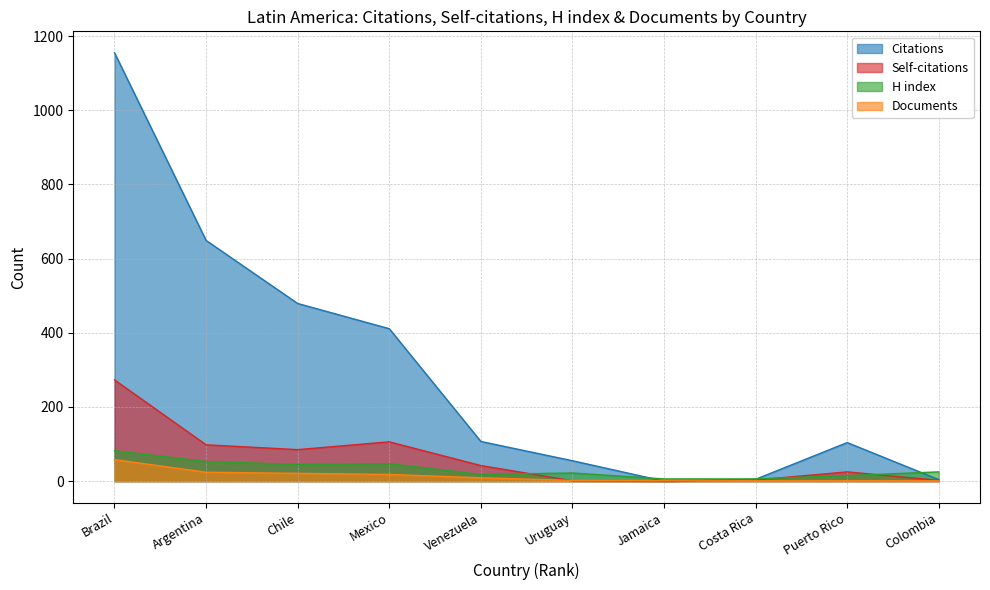

True or false: Self-citations and Documents cross at least once.

True